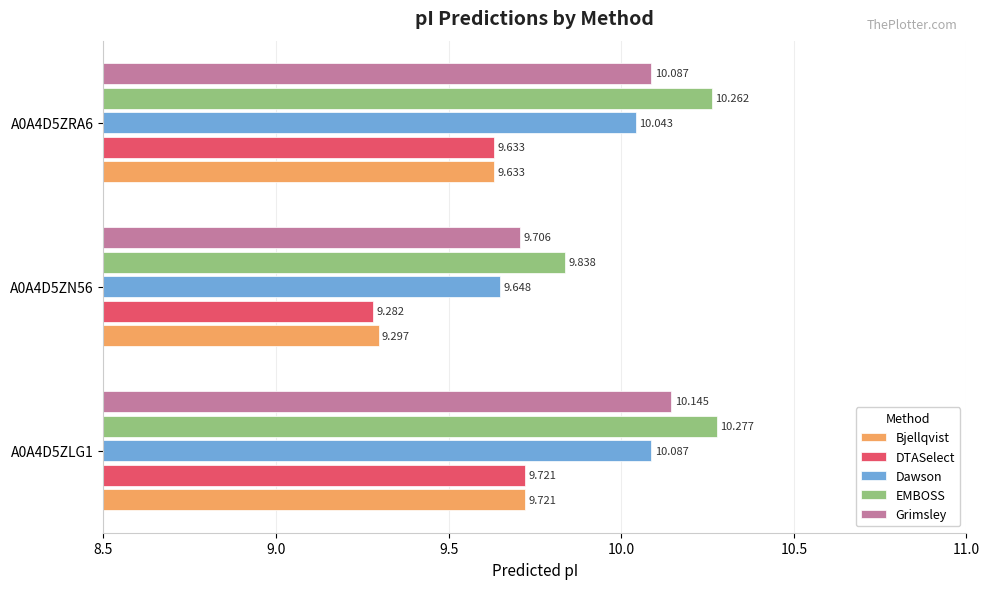

What are all the series names shown in the legend?

Bjellqvist, DTASelect, Dawson, EMBOSS, Grimsley